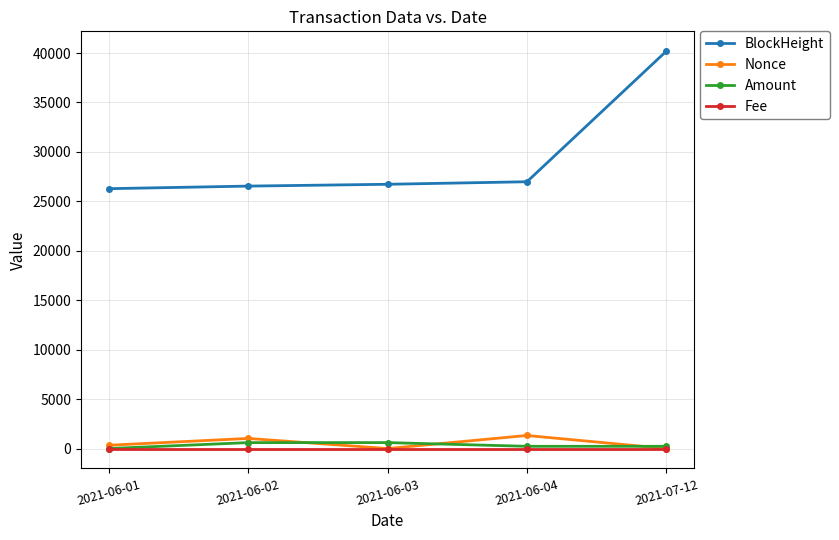

The value of BlockHeight at 2021-06-01 is 12017.0. True or false?

False